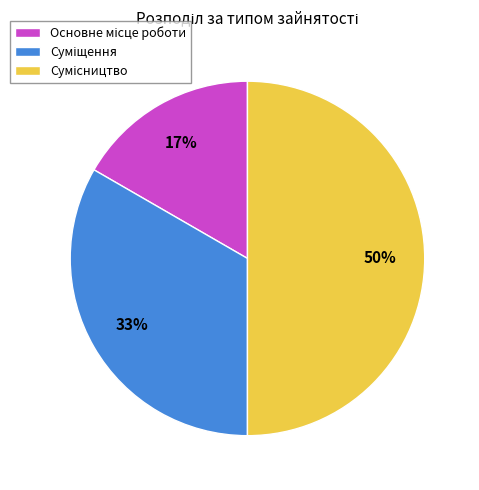

To the nearest percent, what is the difference between the largest and smallest slice percentages?

33%